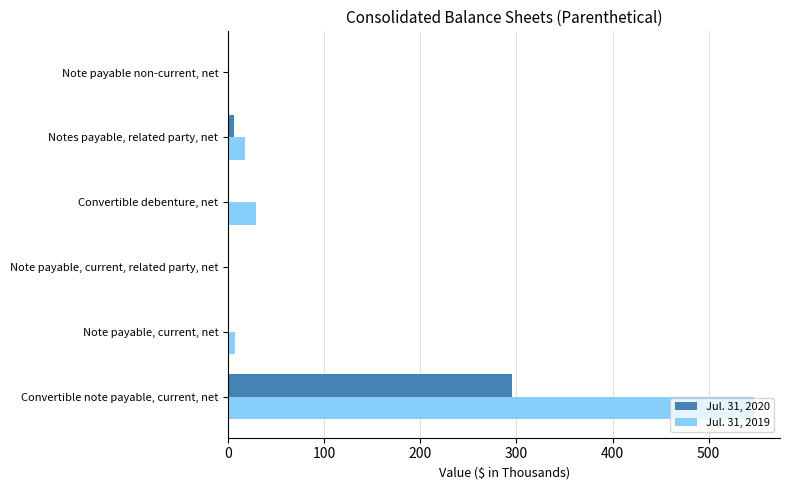

The value of Jul. 31, 2020 at Note payable non-current, net is -201. True or false?

False